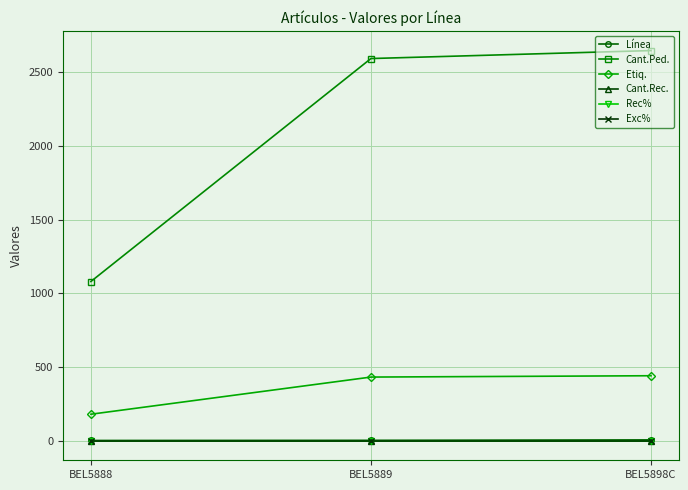

Reading left to right, what are all the values shown in this chart?

Línea: BEL5888=2	BEL5889=3	BEL5898C=6
Cant.Ped.: BEL5888=1080	BEL5889=2592	BEL5898C=2646
Etiq.: BEL5888=180	BEL5889=432	BEL5898C=441
Cant.Rec.: BEL5888=0	BEL5889=0	BEL5898C=0
Rec%: BEL5888=0	BEL5889=0	BEL5898C=0
Exc%: BEL5888=0	BEL5889=0	BEL5898C=0